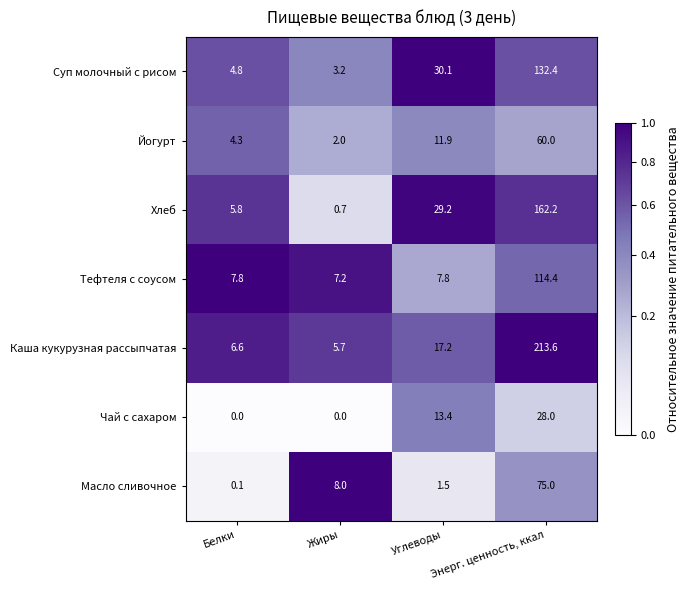

Which category has the highest value in the Каша кукурузная рассыпчатая series?

Энерг. ценность, ккал